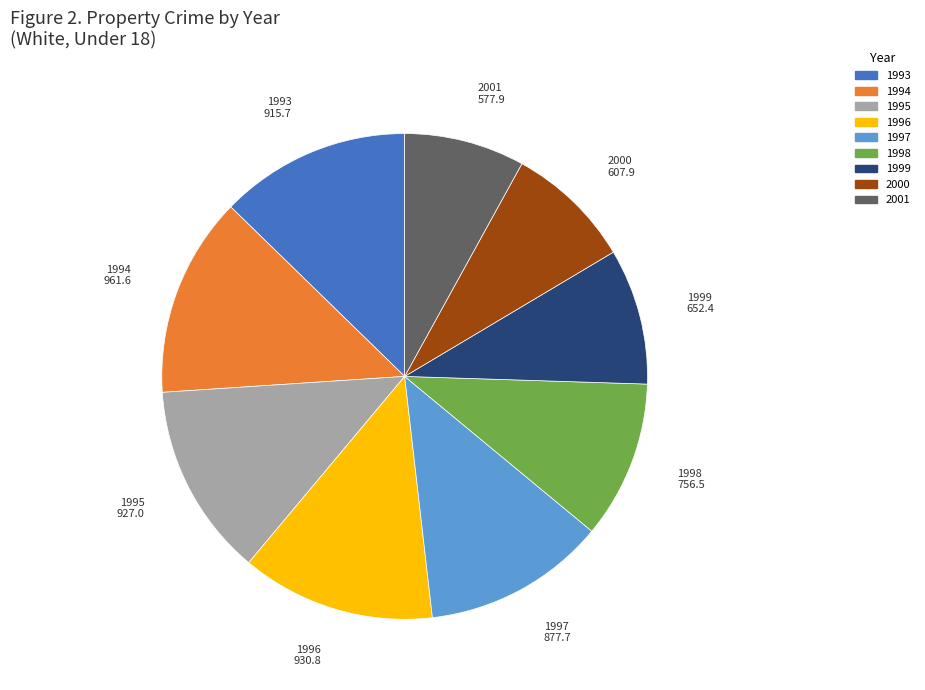

Is it true that 1999 is 4% of the pie?

False